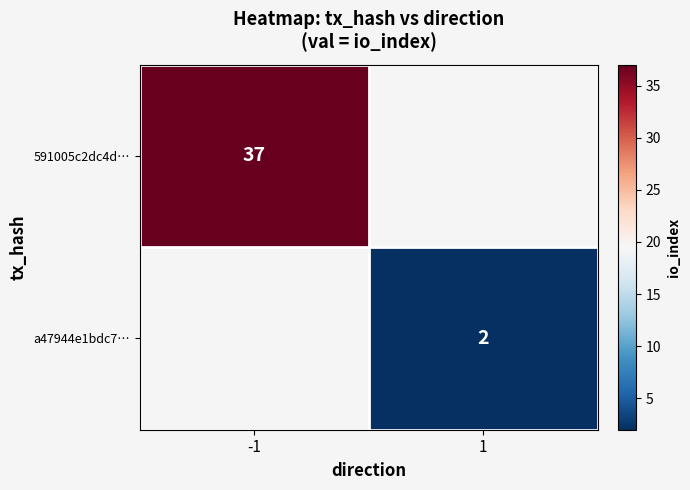

The value of a47944e1bdc7… at 1 is 2.8. True or false?

False